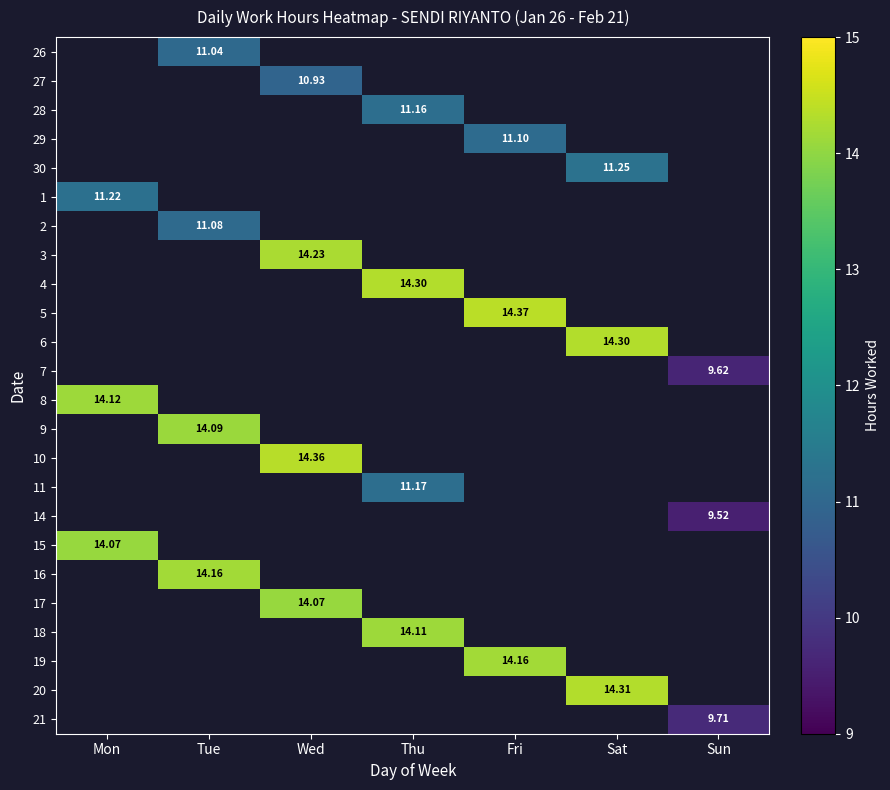

What is the maximum value for 8?

14.1